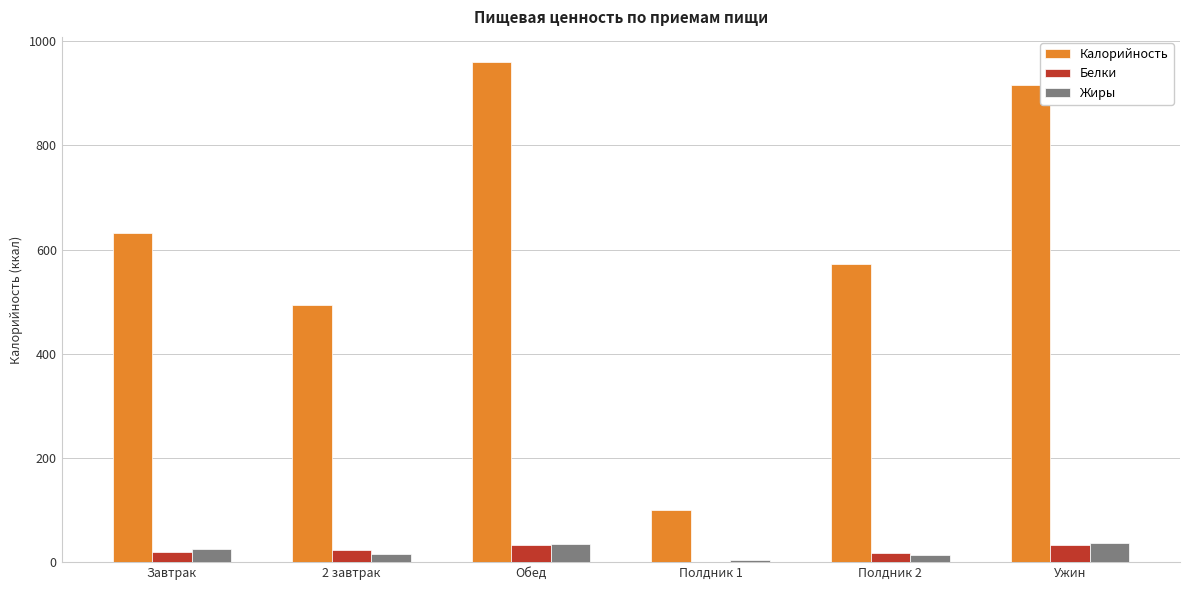

Which series has the largest total across all categories?

Калорийность